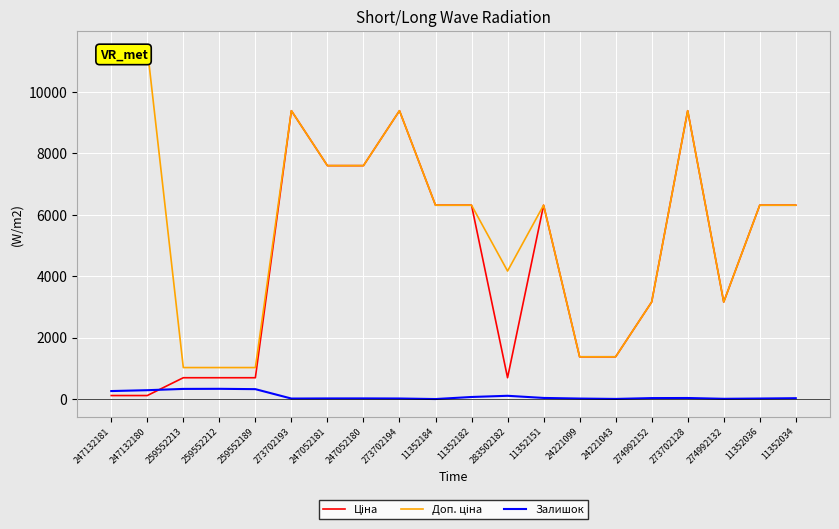

Where is Ціна nearest to the value 4749?

11352184